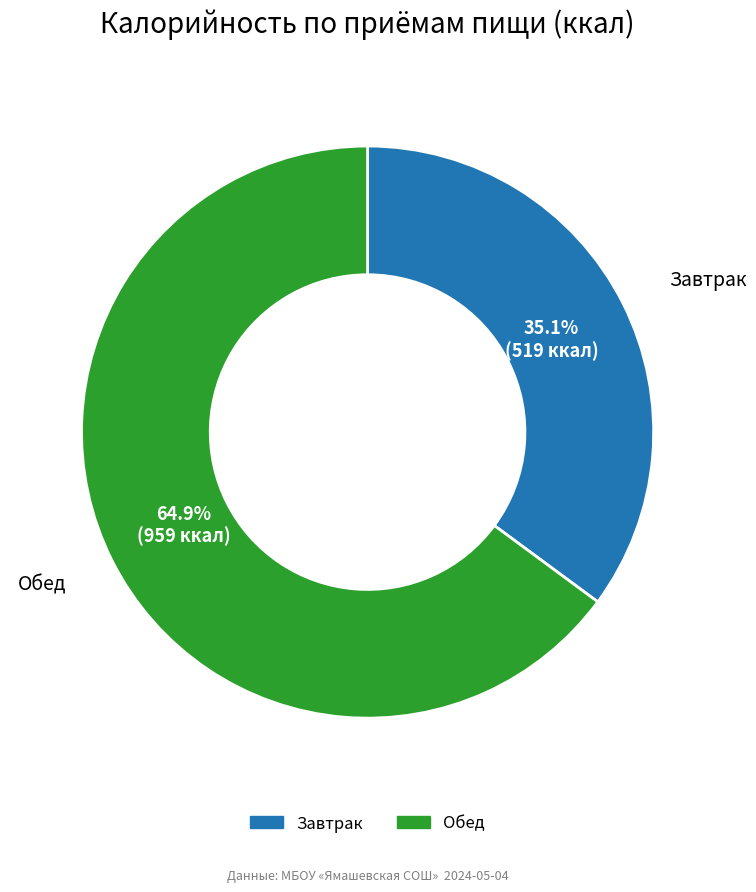

How many segments does this pie chart have?

2